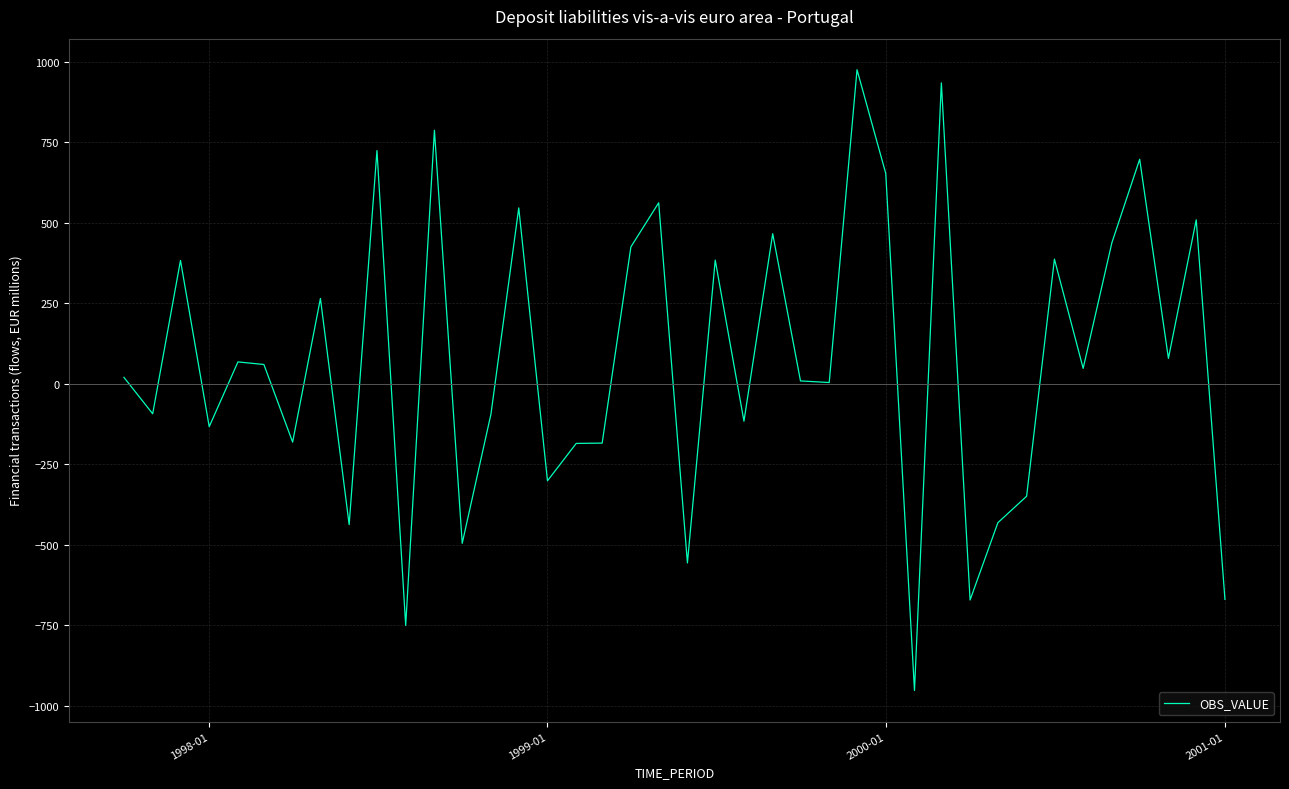

What is the minimum value shown in the chart?

-952